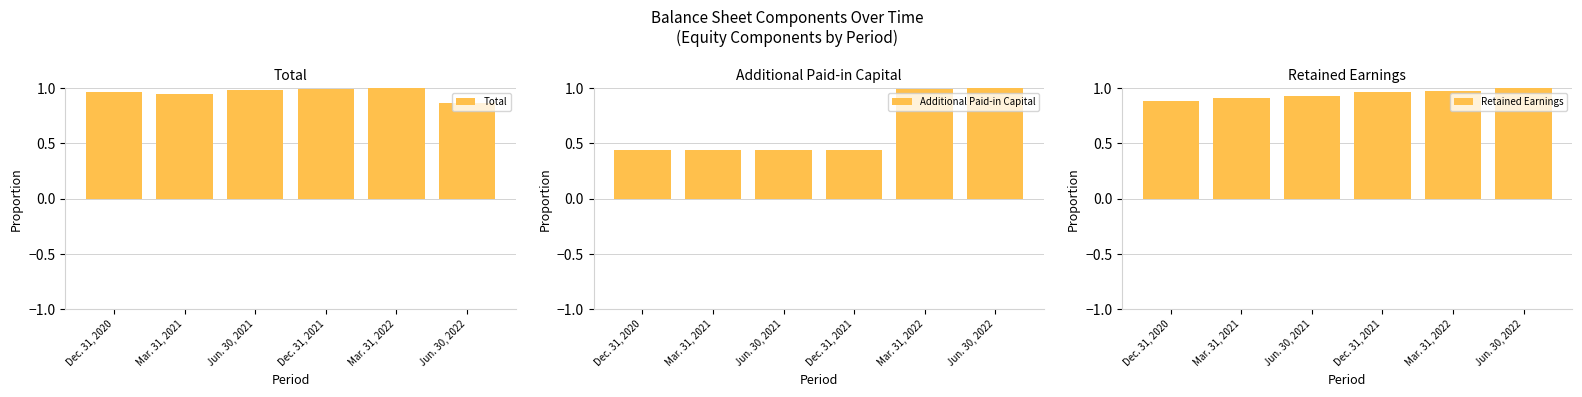

Rank the series by their maximum value, from highest to lowest.

Total, Additional Paid-in Capital, Retained Earnings